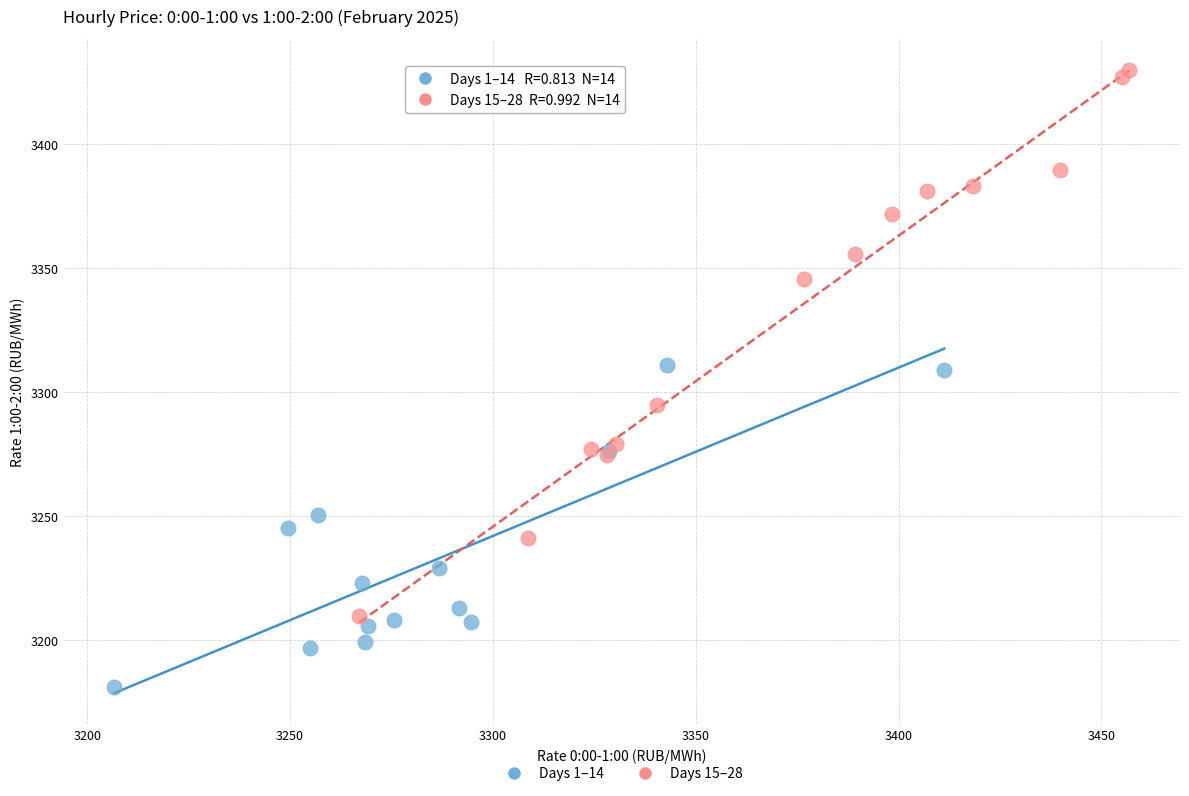

Which series reaches the maximum Y coordinate?

Days 15–28